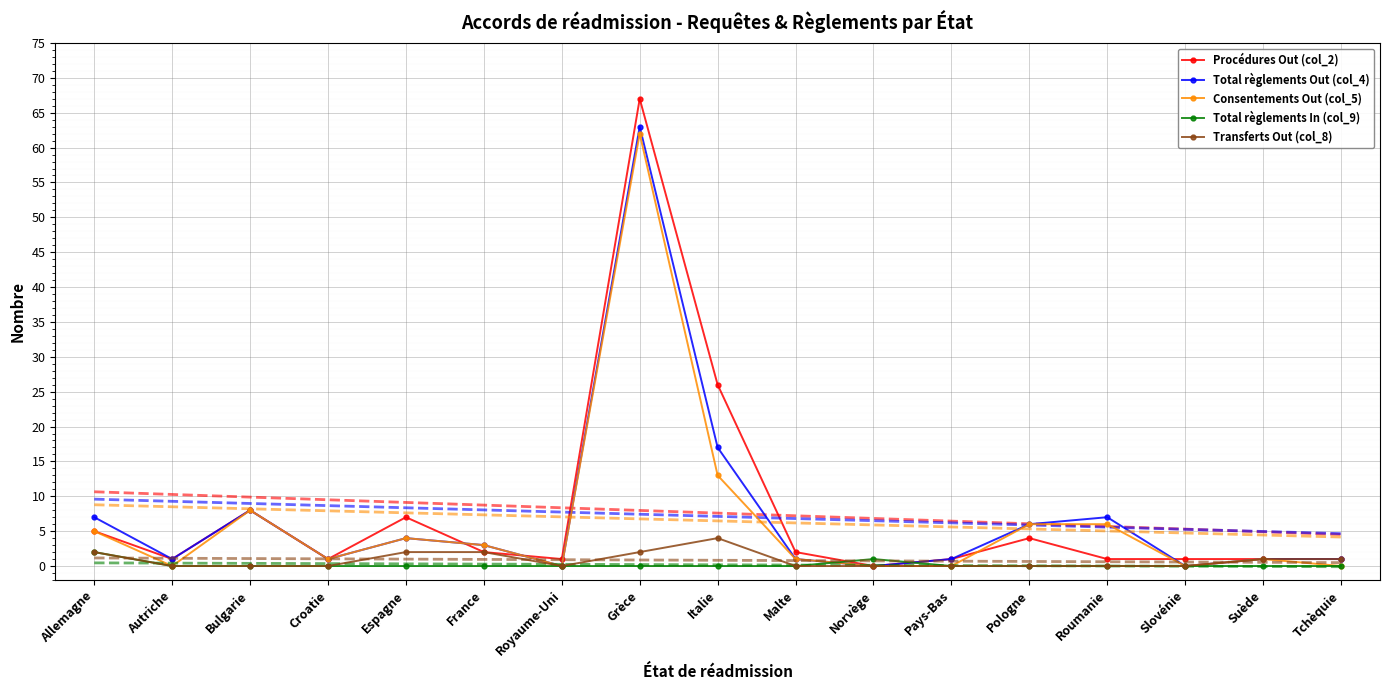

What are all the series names shown in the legend?

Procédures Out (col_2), Total règlements Out (col_4), Consentements Out (col_5), Total règlements In (col_9), Transferts Out (col_8)